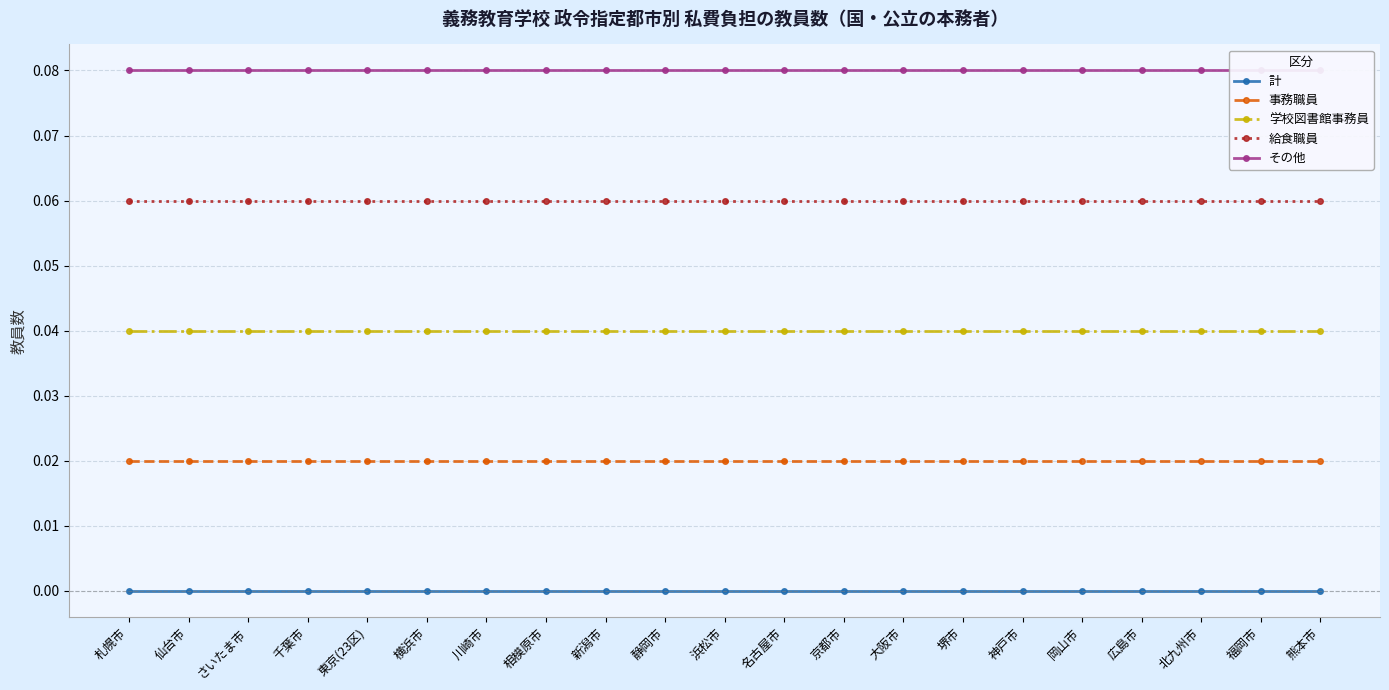

Rank the categories by 給食職員 value from highest to lowest.

札幌市, 仙台市, さいたま市, 千葉市, 東京(23区), 横浜市, 川崎市, 相模原市, 新潟市, 静岡市, 浜松市, 名古屋市, 京都市, 大阪市, 堺市, 神戸市, 岡山市, 広島市, 北九州市, 福岡市, 熊本市